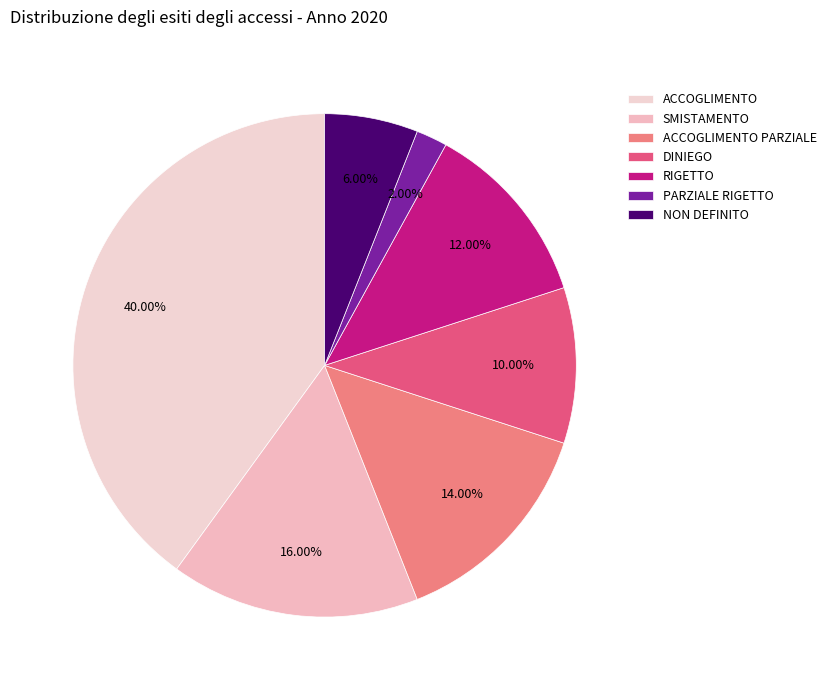

Rank the categories by value from lowest to highest.

PARZIALE RIGETTO, NON DEFINITO, DINIEGO, RIGETTO, ACCOGLIMENTO PARZIALE, SMISTAMENTO, ACCOGLIMENTO